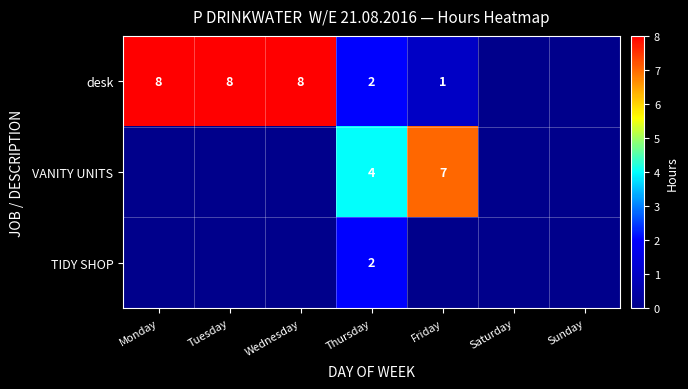

The value of desk at Wednesday is 8. True or false?

True